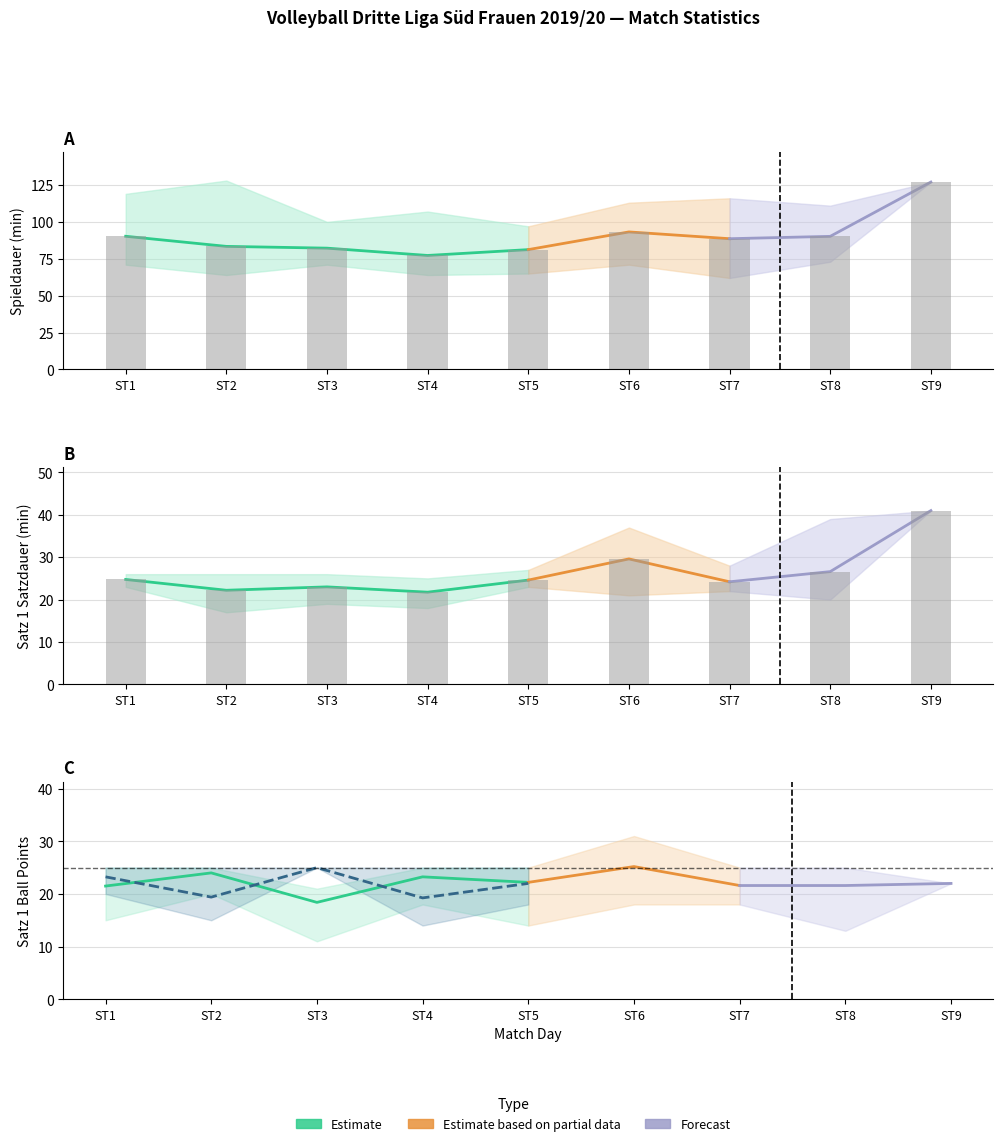

Does the chart contain stacked bars?

No